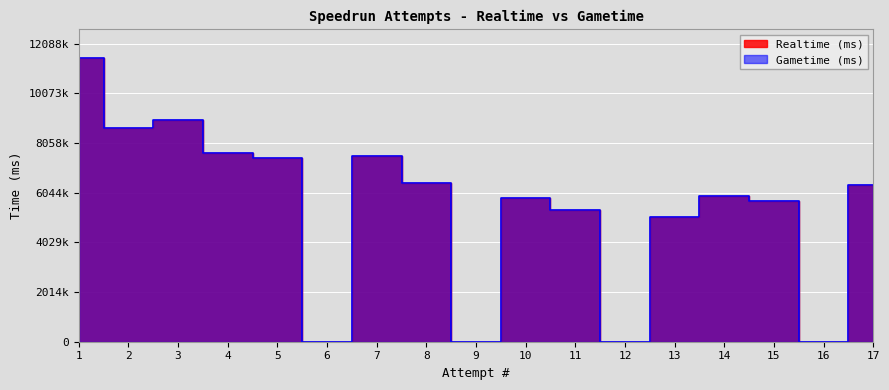

How many data points in Gametime (ms) are above 5906582?

8